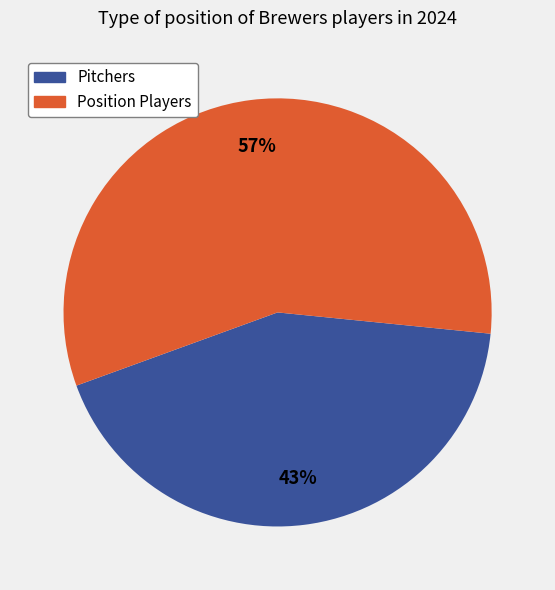

To the nearest percent, what is the average slice percentage?

50%